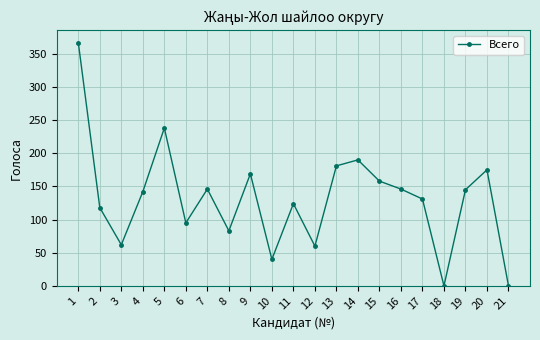

The chart shows a value of 52 at 4. True or false?

False